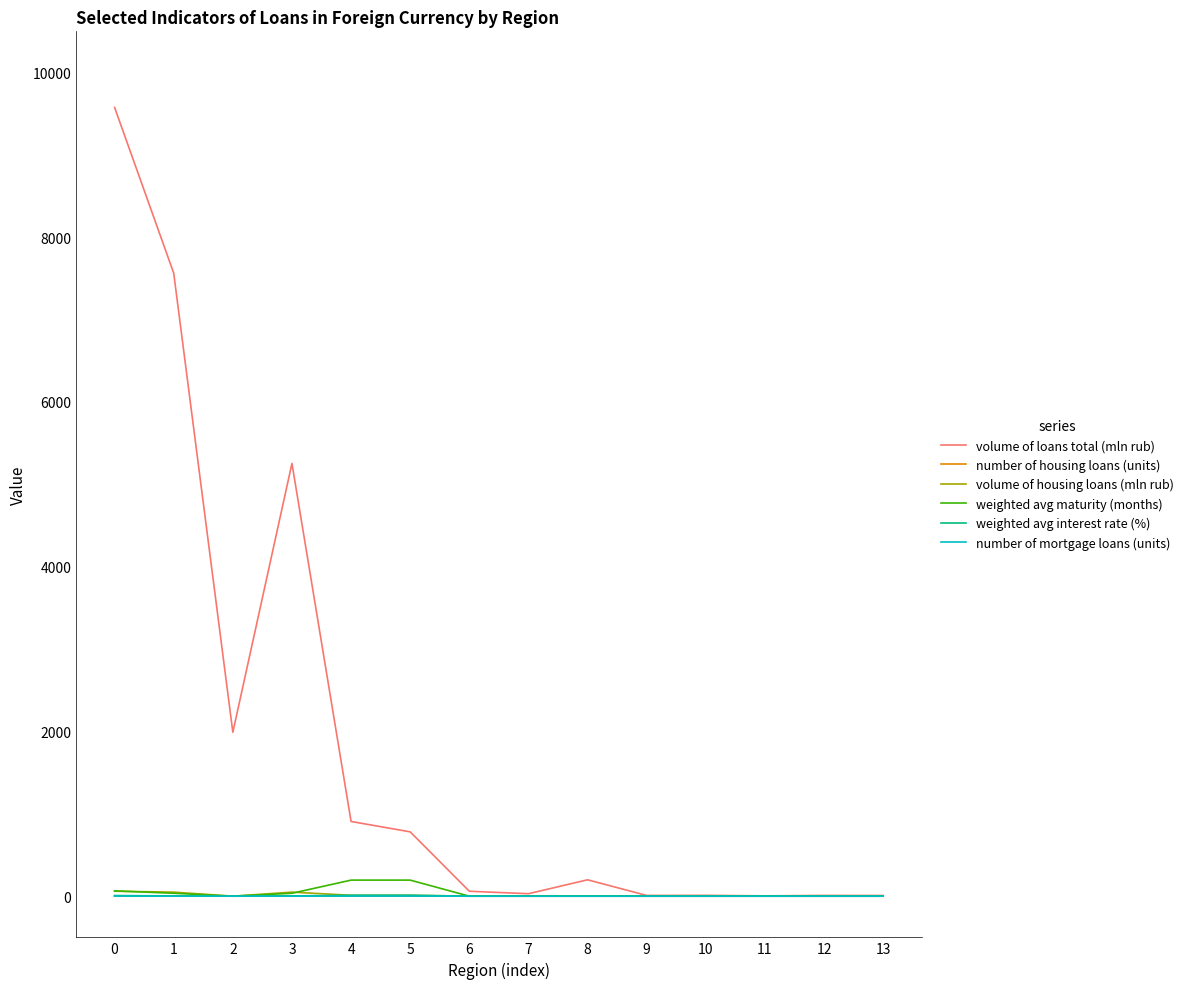

Which series has the widest spread of values?

volume of loans total (mln rub)